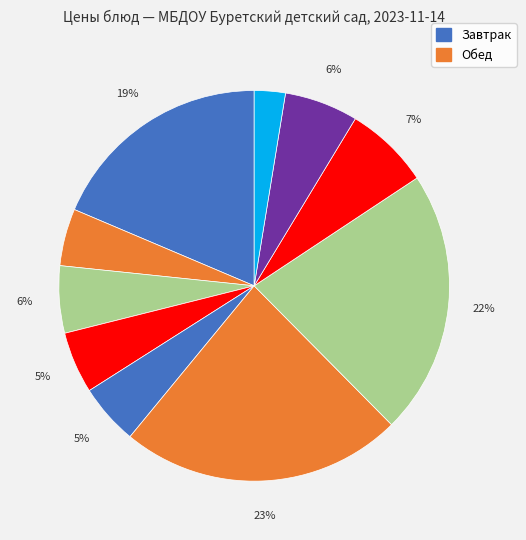

How many slices are in this pie chart?

10